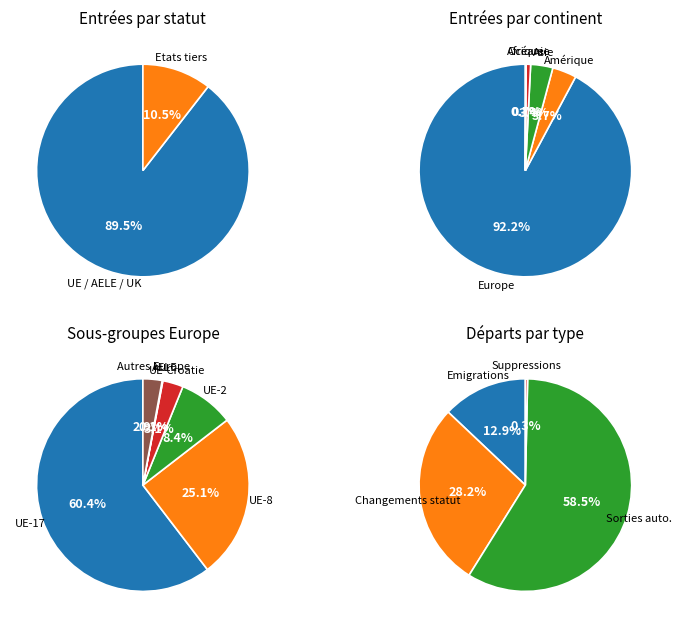

To the nearest percent, what is the combined percentage of Asie and Amérique?

7%